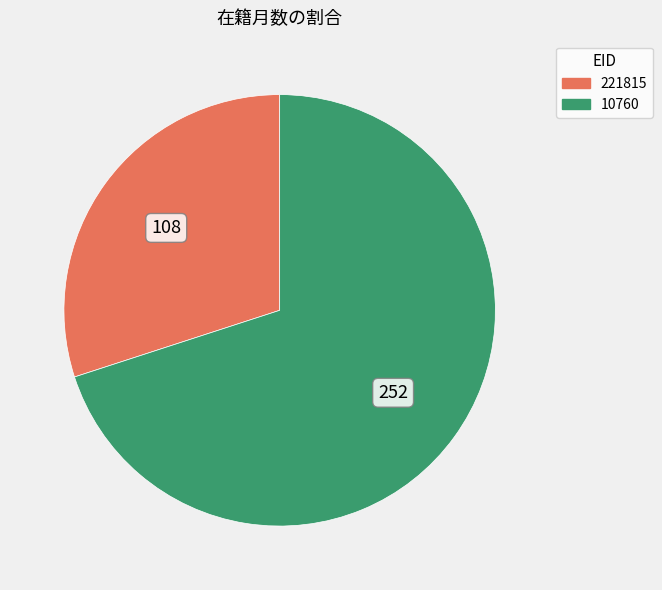

Between 221815 and 10760, which is larger?

10760